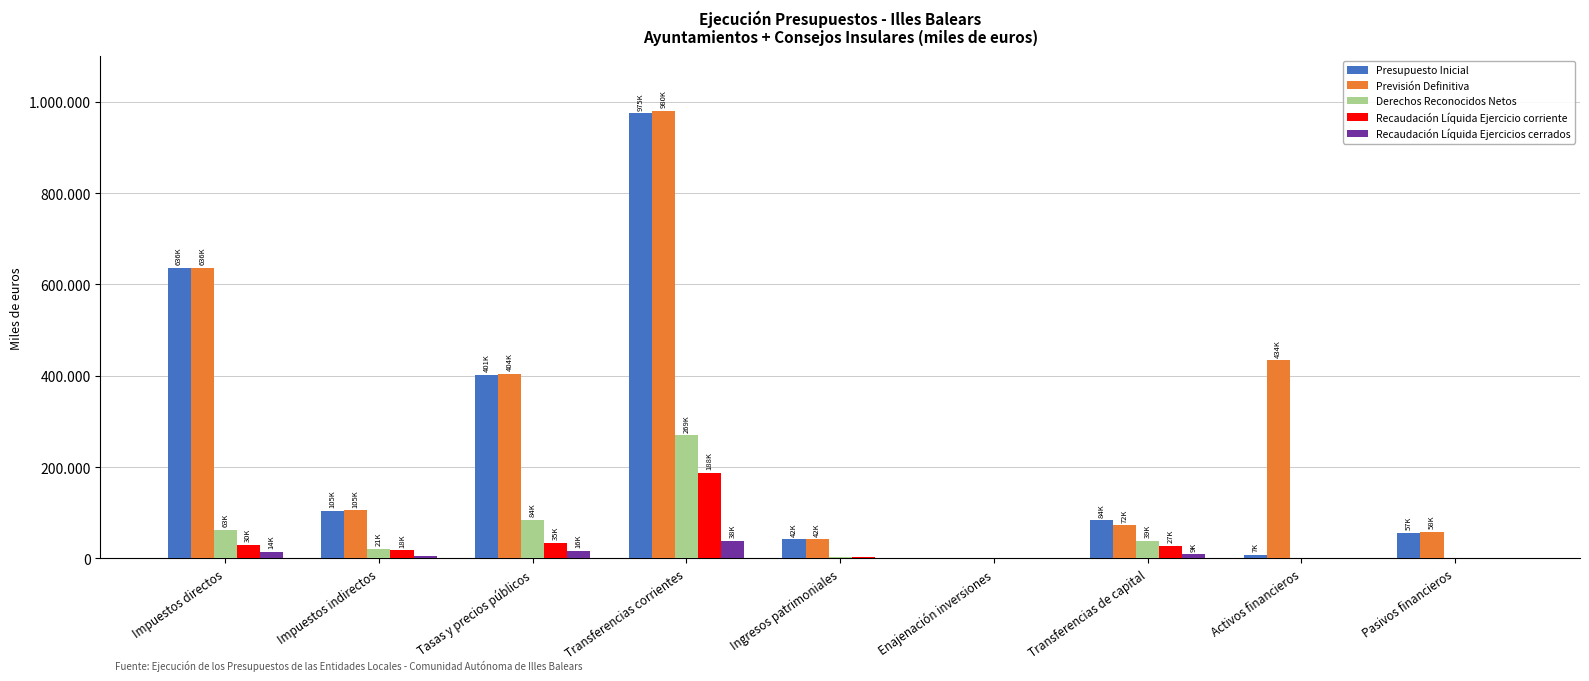

Between Enajenación inversiones and Pasivos financieros, which series saw the biggest shift?

Previsión Definitiva